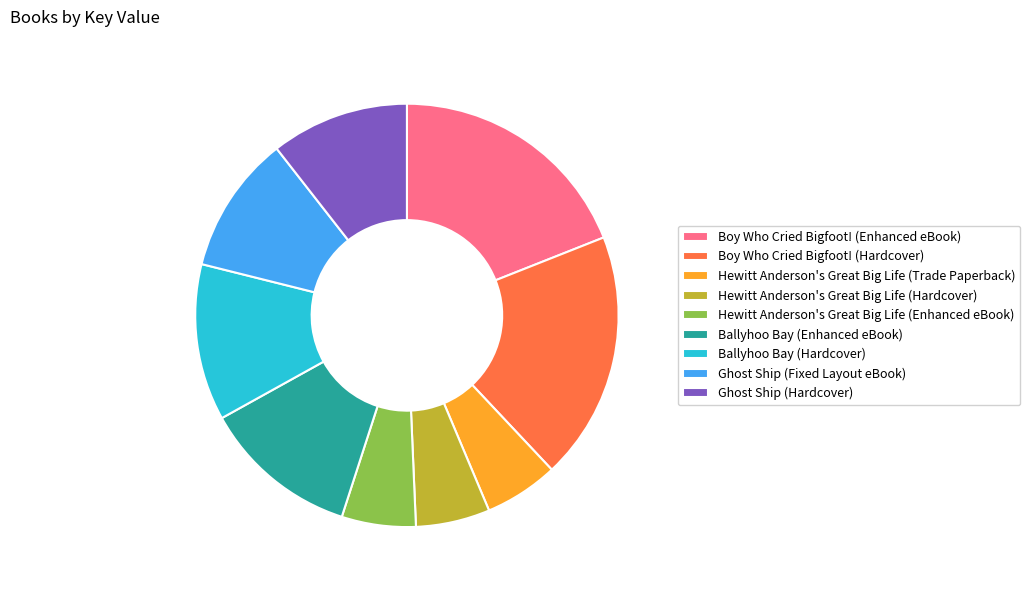

Do Ballyhoo Bay (Hardcover) and Ballyhoo Bay (Enhanced eBook) together represent more than half of the pie?

No